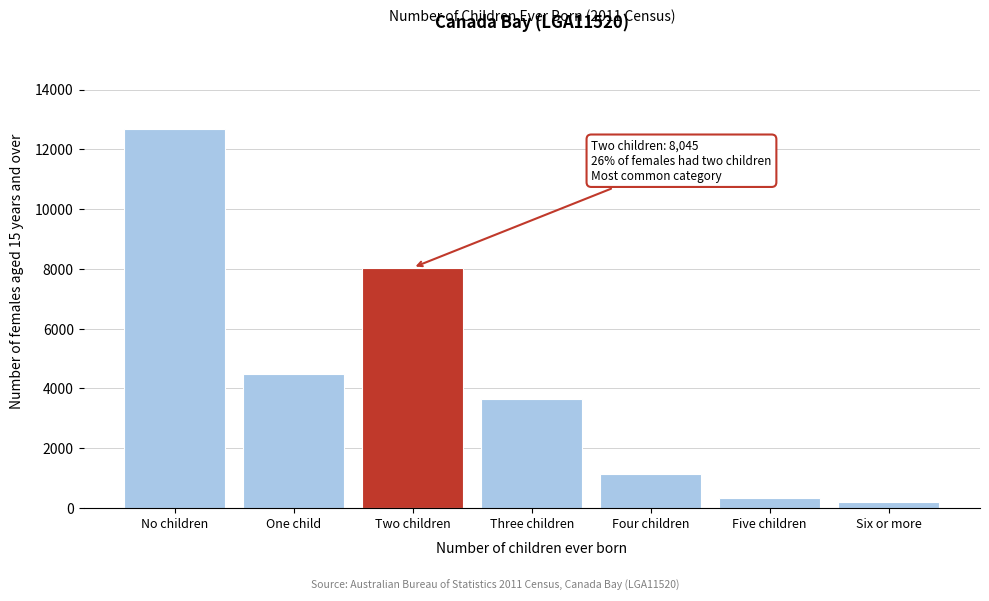

Reading right to left, list all the values displayed in this chart.

214	340	1143	3632	8045	4487	12695